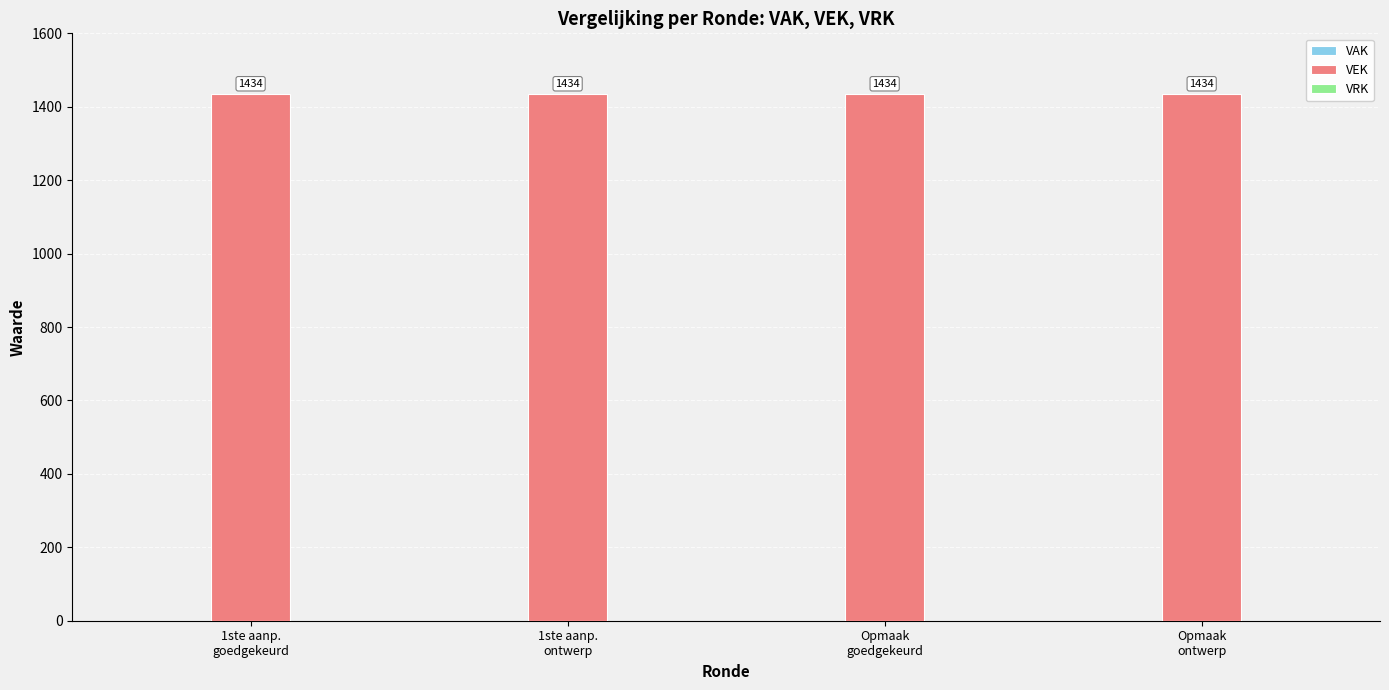

Which series changed the most between 1ste aanp.
goedgekeurd and Opmaak
ontwerp?

VAK